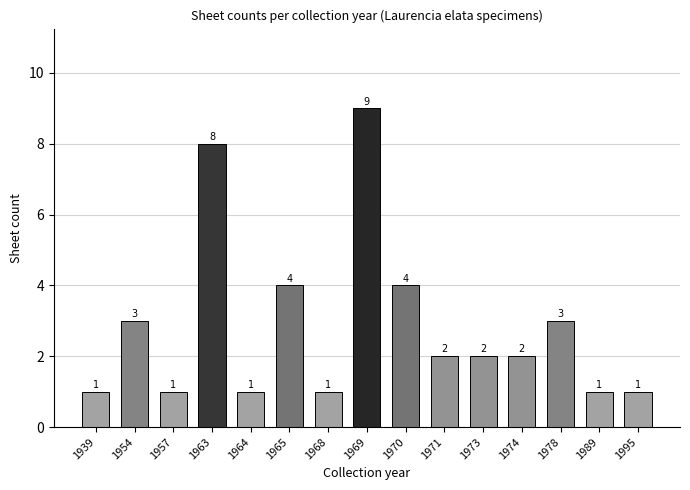

The value at 1974 is 2. True or false?

True